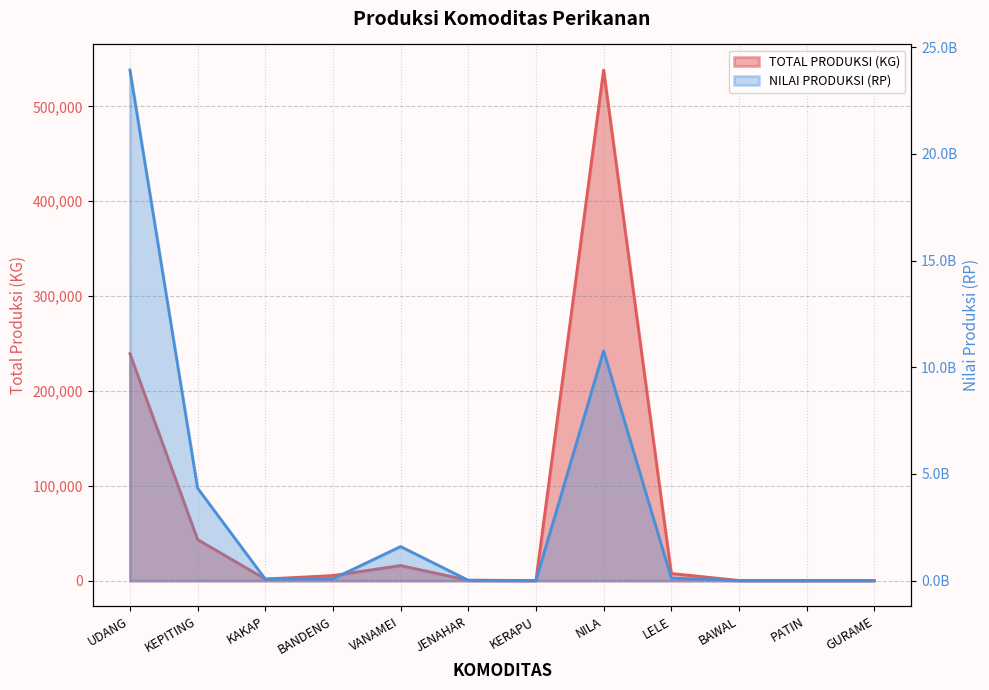

Which series changed the most between BANDENG and NILA?

NILAI PRODUKSI (RP)